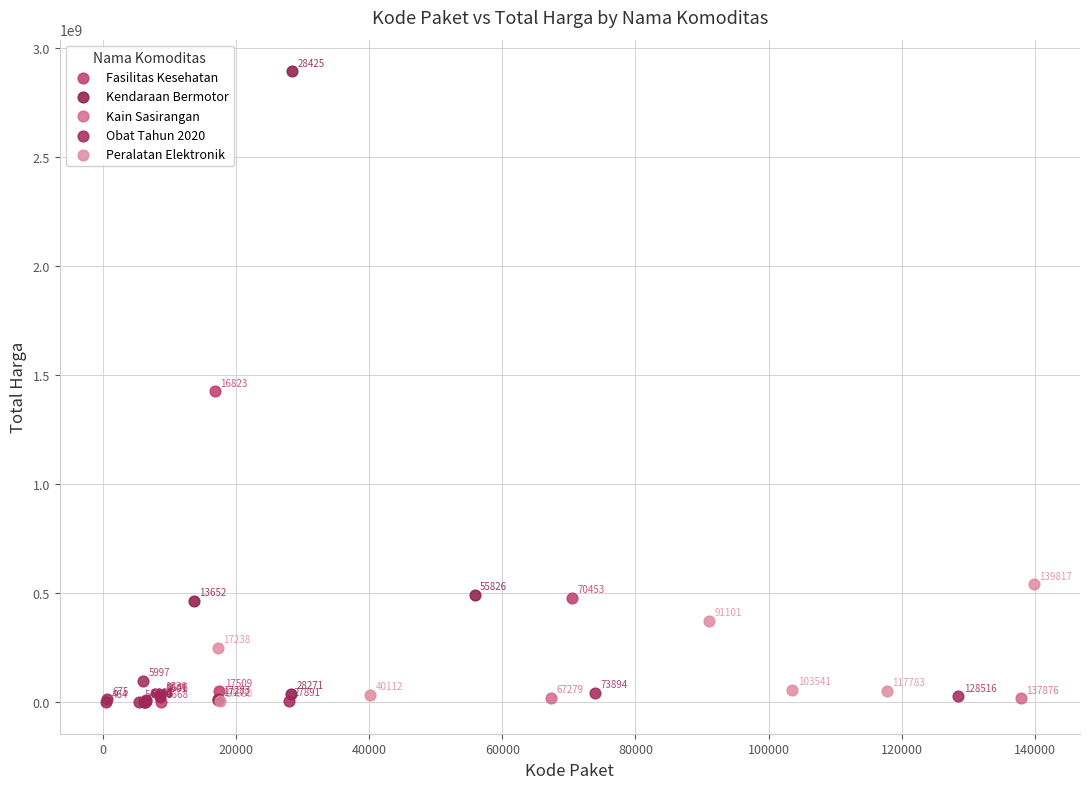

Which series contains the highest Y value?

Kendaraan Bermotor